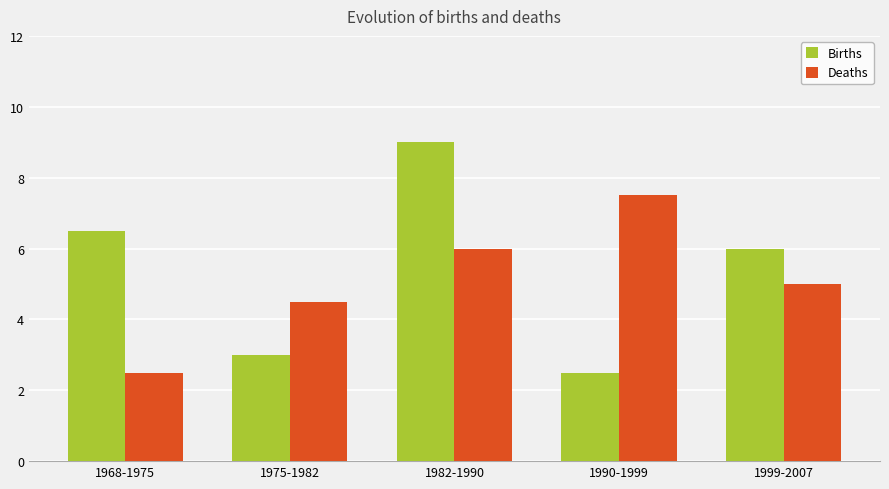

Which series has the largest total across all categories?

Births